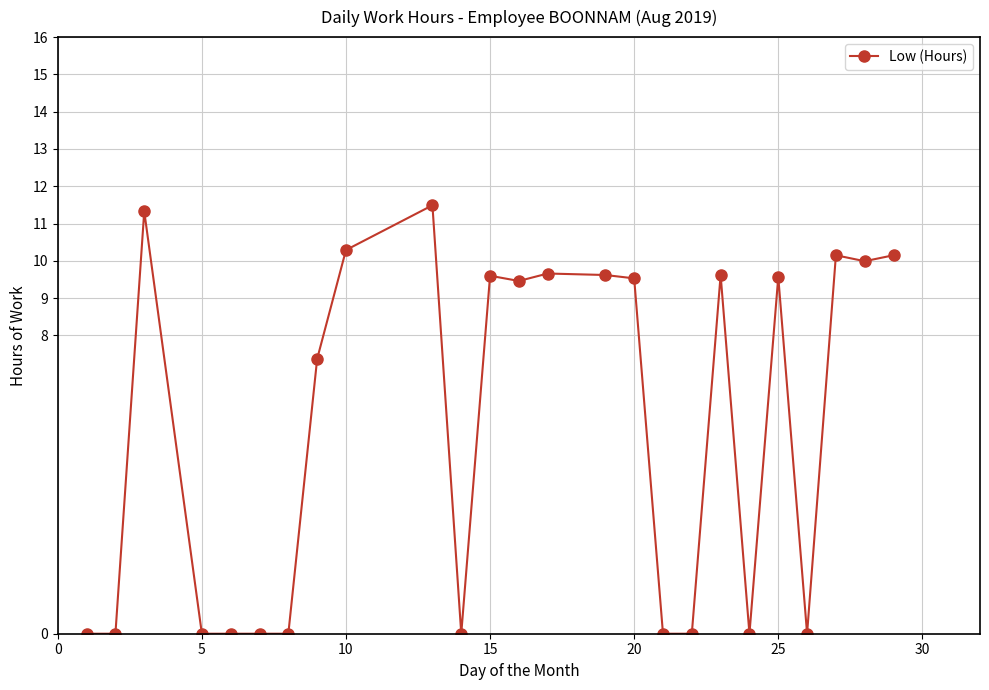

True or false: there are more than 1 points higher than both neighbors.

True